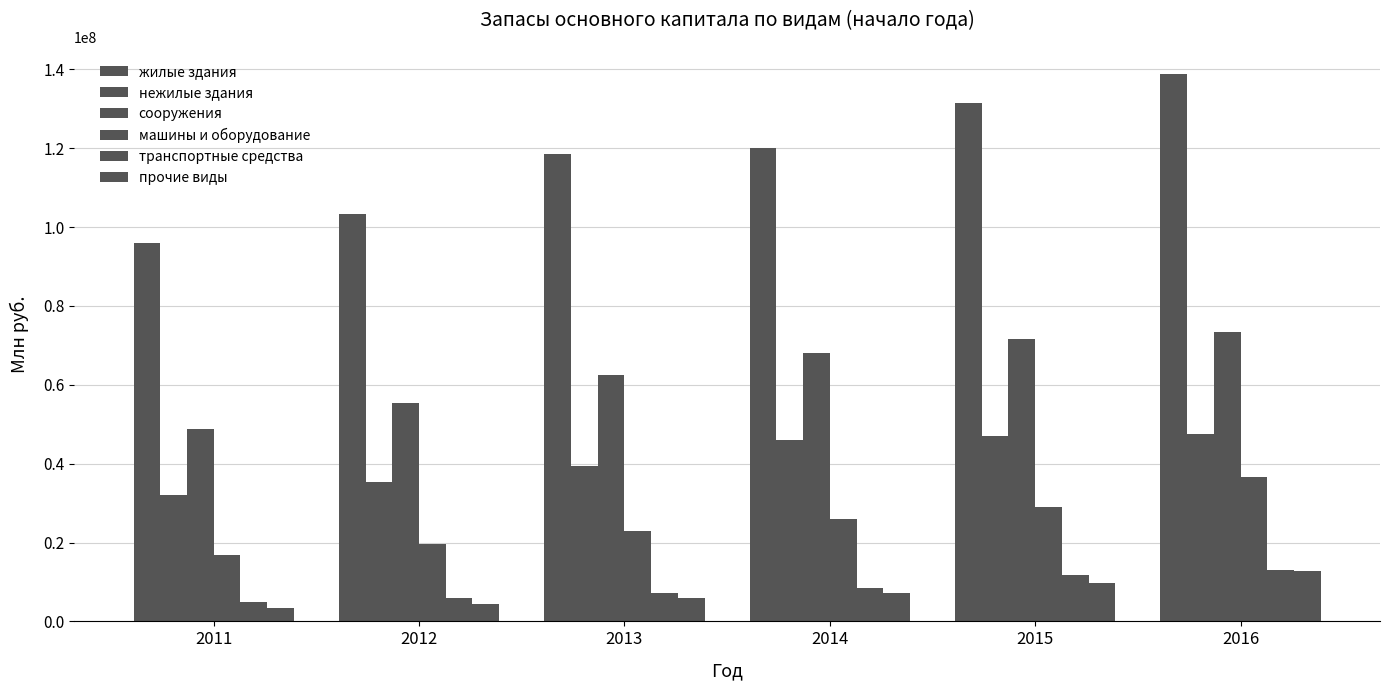

How many categories are shown in the chart?

6